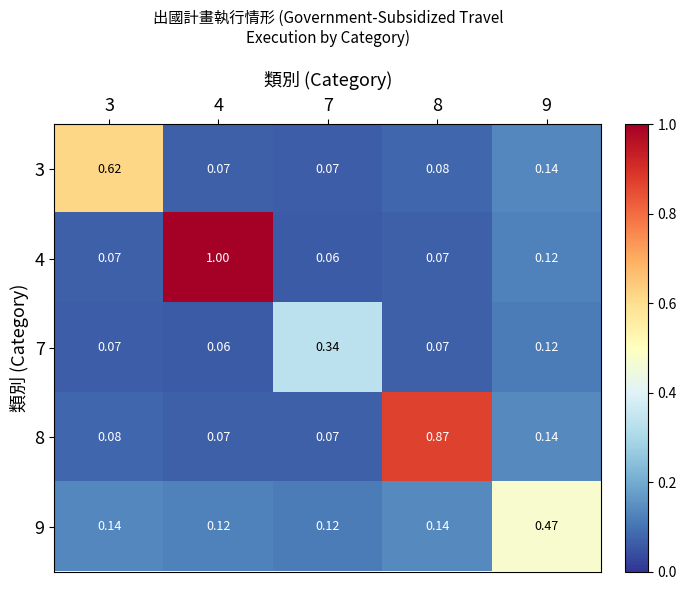

Which series has the largest total across all categories?

4